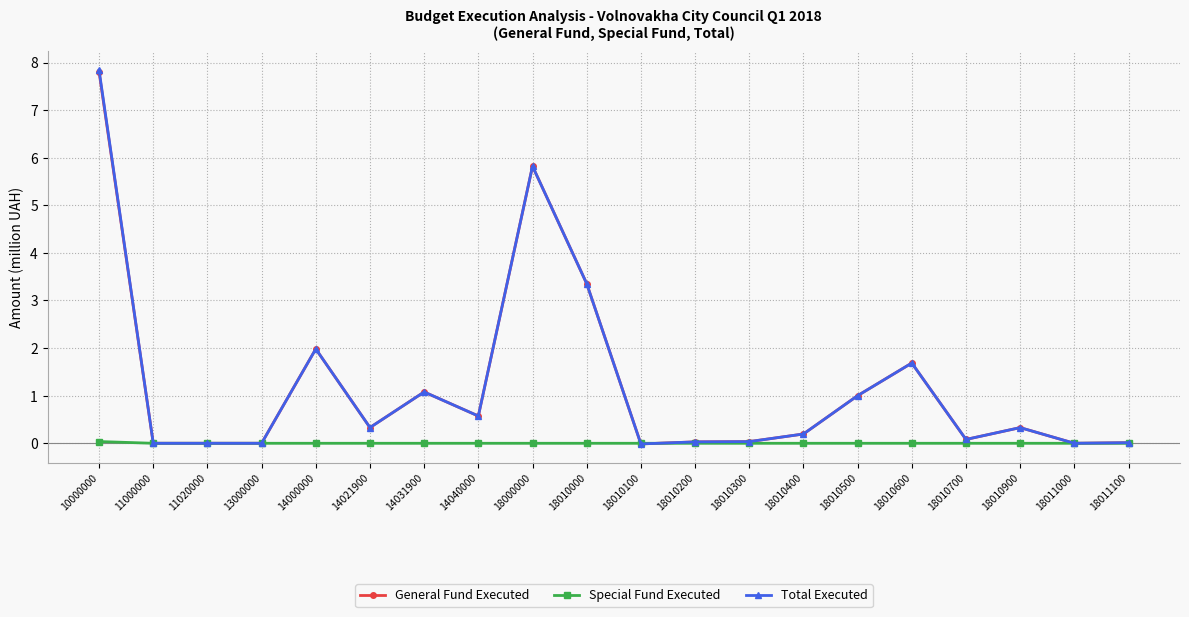

True or false: Special Fund Executed has a value of 0.0 at 14031900.

True